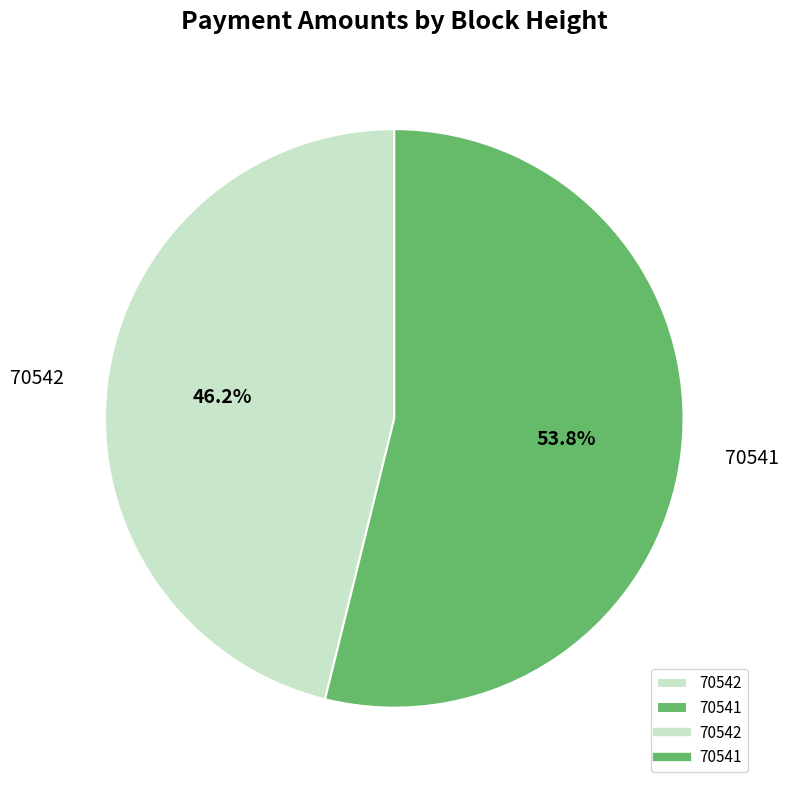

What is the largest slice in the pie chart?

70541